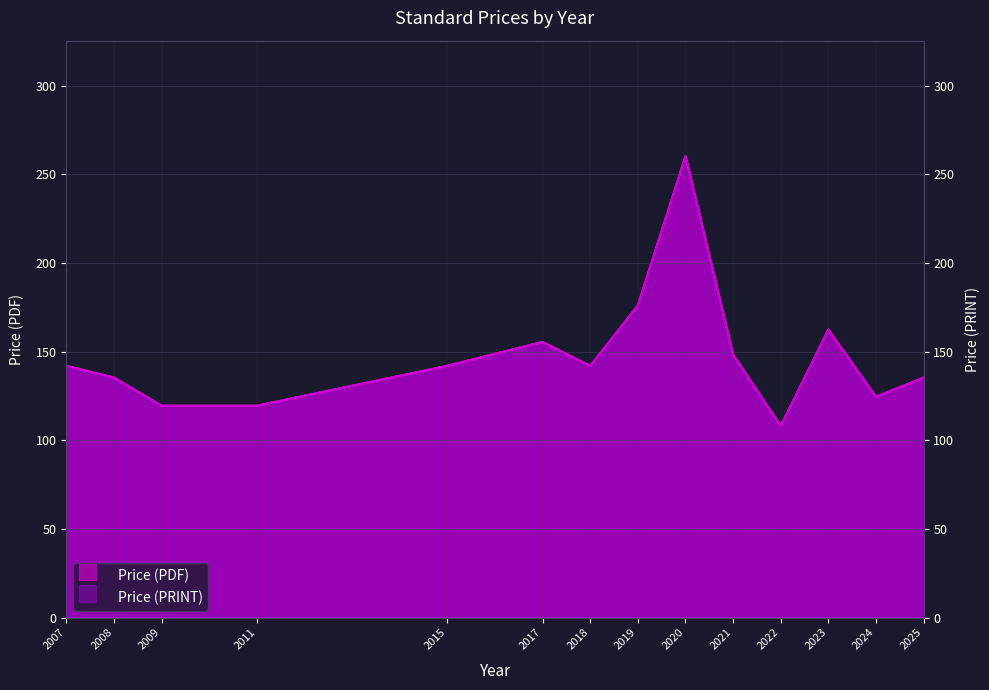

Between 2007 and 2023, which series saw the biggest shift?

Price (PDF)